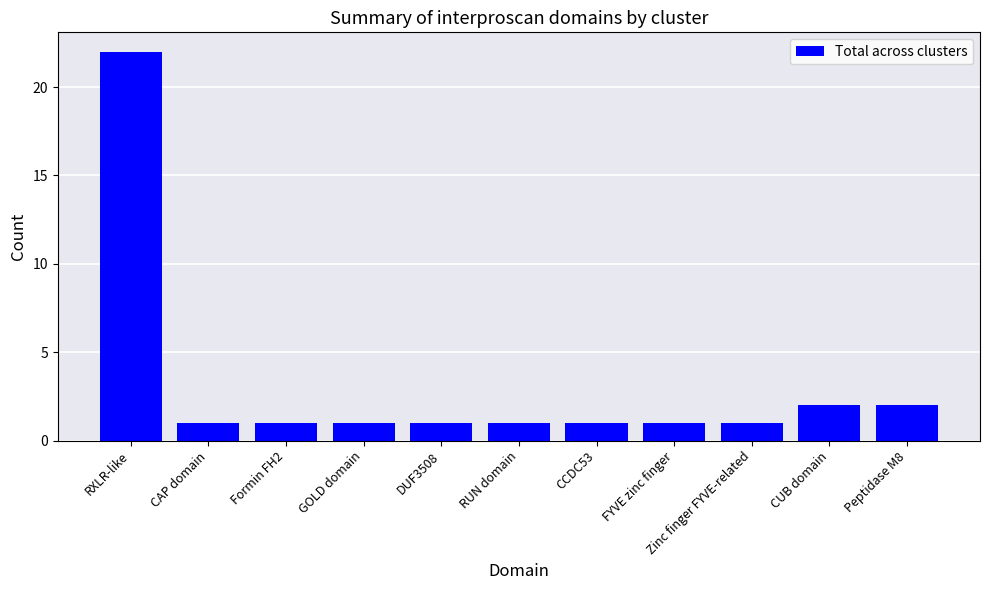

What is the label of the 7th bar from the left?

CCDC53